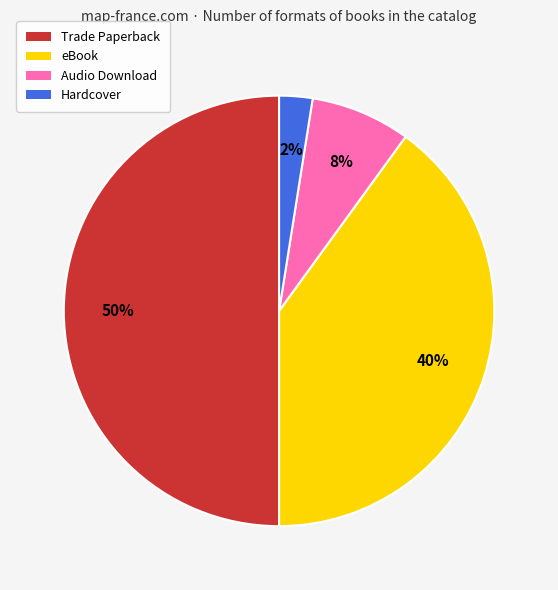

To the nearest percent, what percentage of the pie is eBook?

40%